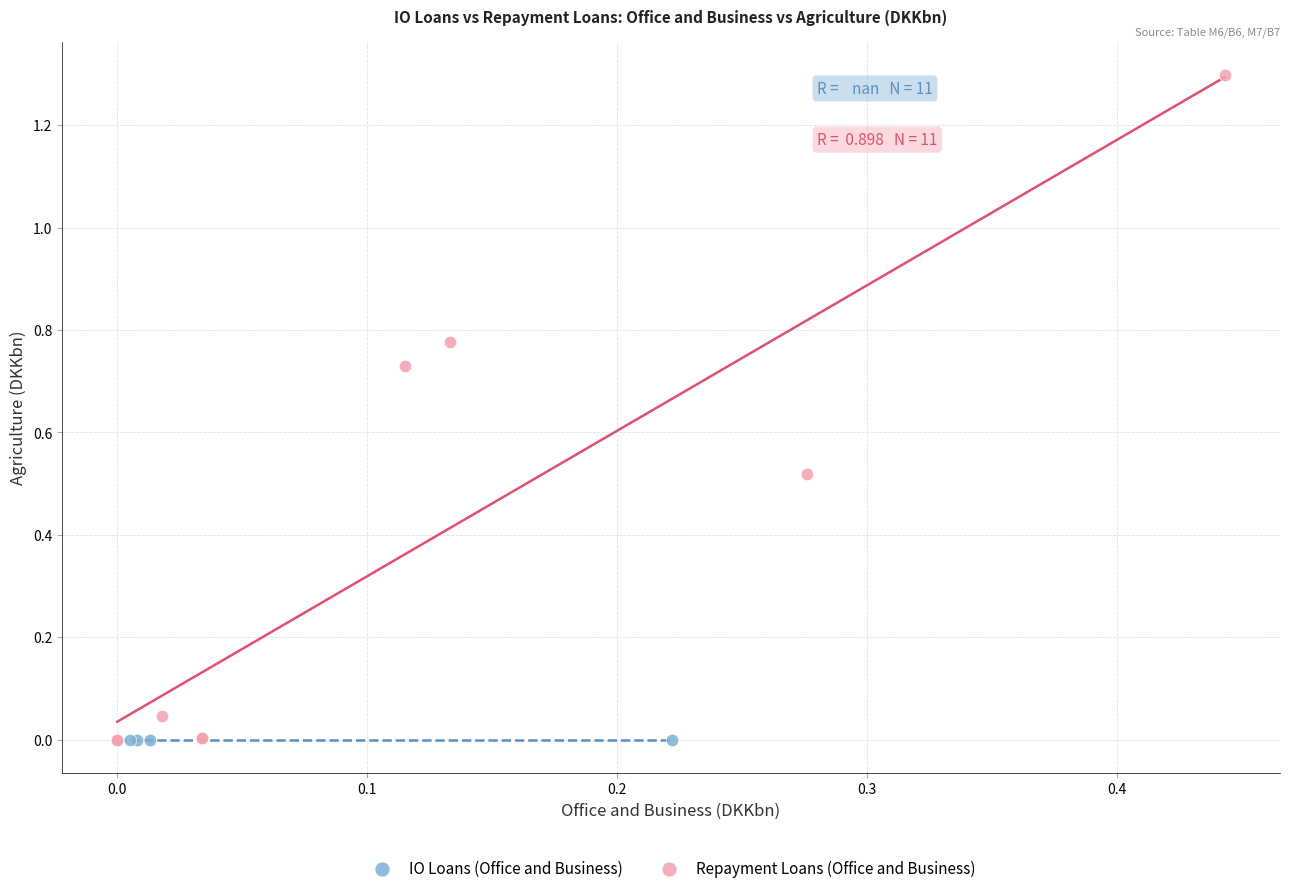

What are all the series names shown in the legend?

IO Loans (Office and Business), Repayment Loans (Office and Business)